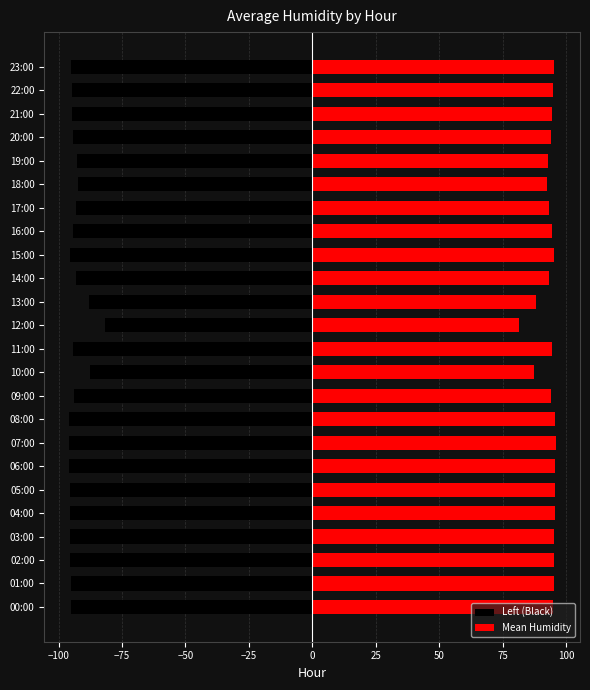

How many data points does each series have?

24